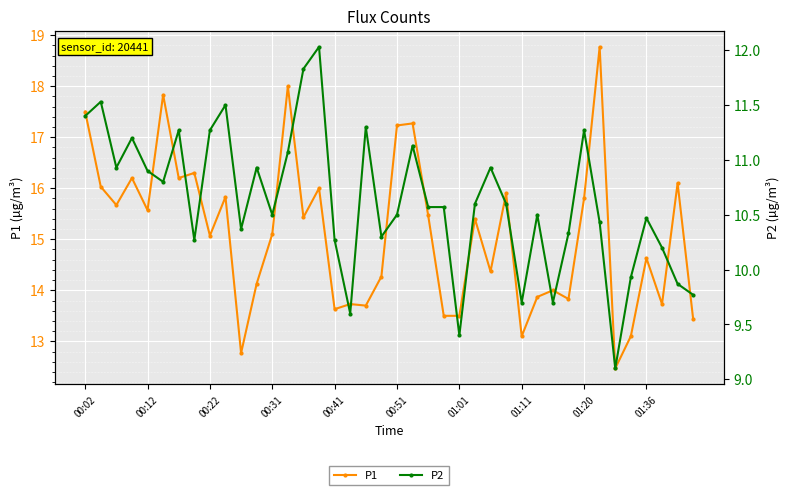

List the series in order of their peak value, highest first.

P1, P2